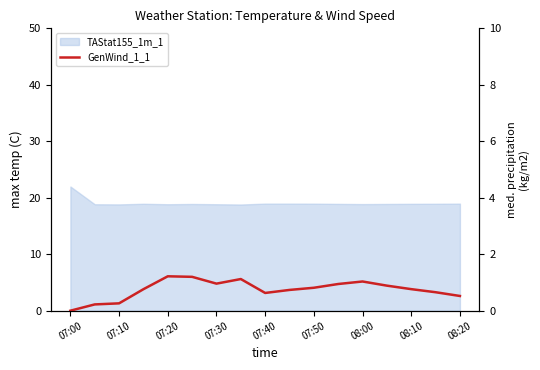

What is the value of the 15th point from the left?

0.8